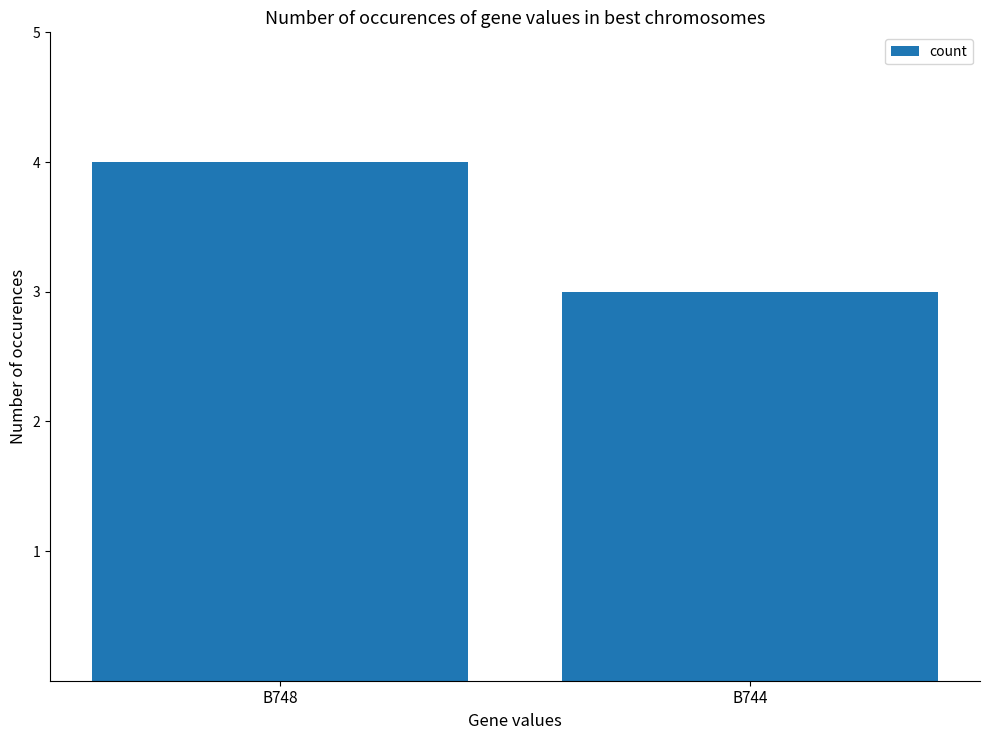

True or false: the data shows 3 at B744.

True